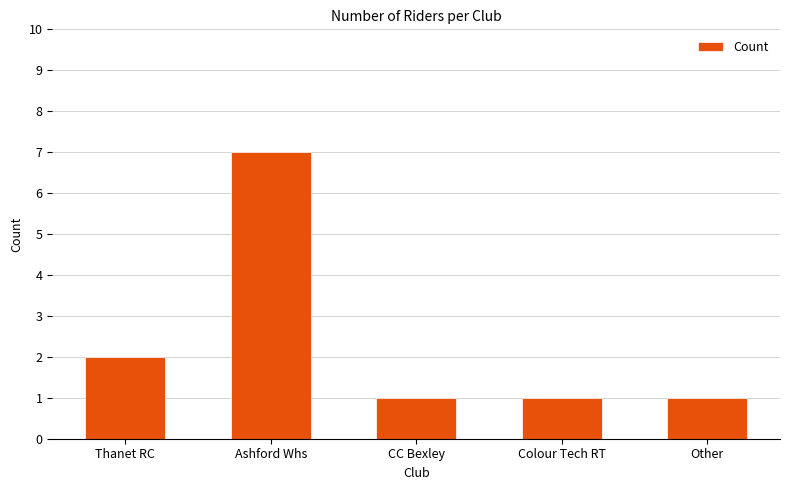

Reading left to right, extract all data points from this chart.

2	7	1	1	1